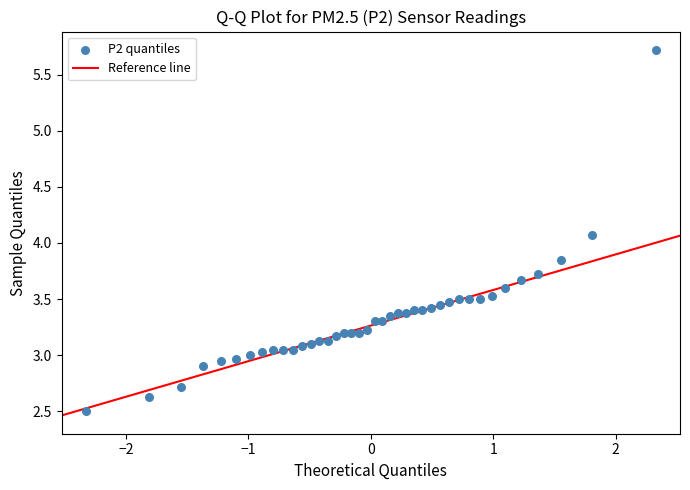

What is the range of X values (max minus min)?

4.7